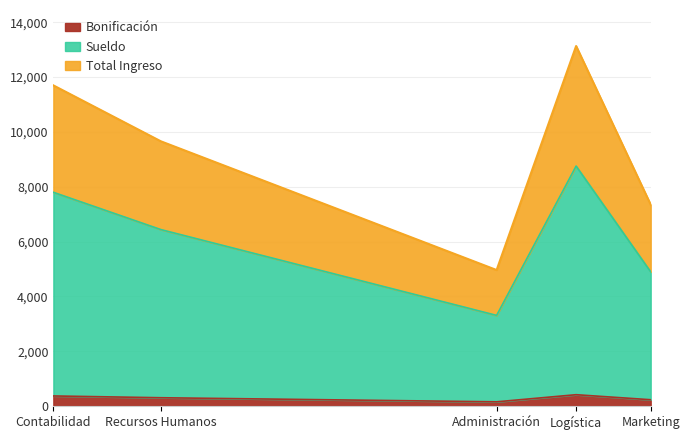

Which label corresponds to the largest value in the chart?

Logística